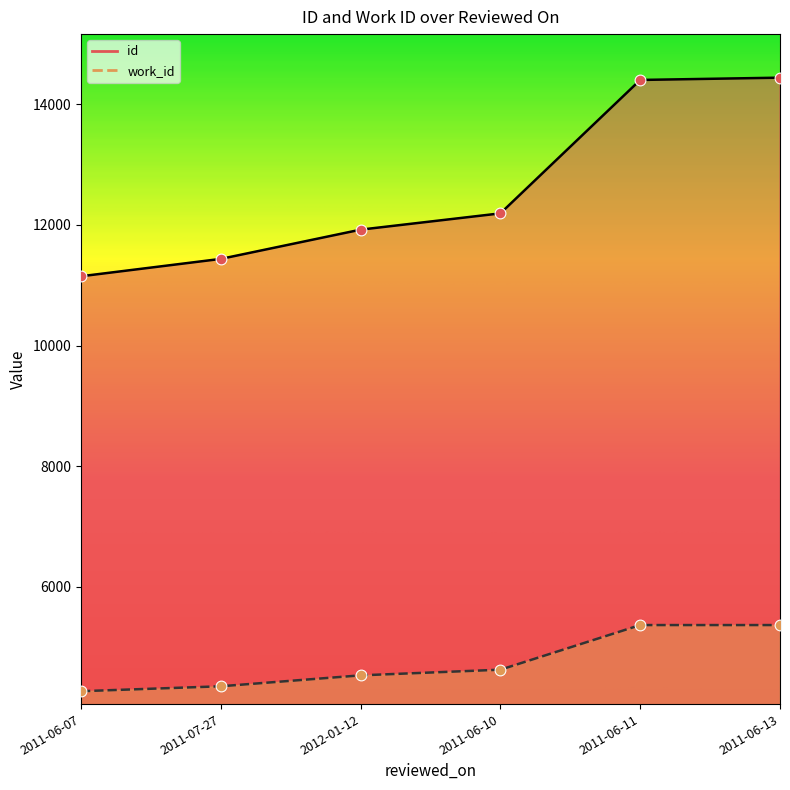

At how many categories does at least one series exceed 14202?

2